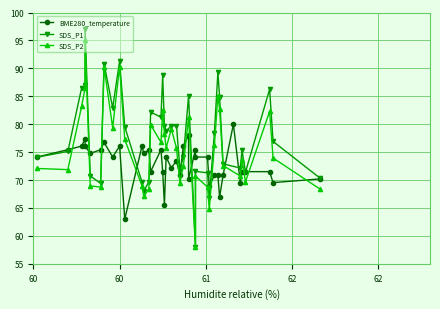

Rank the categories by SDS_P1 value from lowest to highest.

60.9, 61.16, 60.94, 61.02, 60.64, 60.39, 60.63, 60.67, 61.66, 60.33, 61.01, 61.23, 60.94, 60.85, 61.2, 61.1, 60.02, 60.87, 60.2, 61.21, 61.39, 61.05, 60.77, 60.53, 60.76, 60.8, 60.83, 60.74, 60.68, 60.46, 61.08, 60.9, 61.37, 60.28, 60.3, 60.75, 61.07, 60.41, 60.5, 60.3